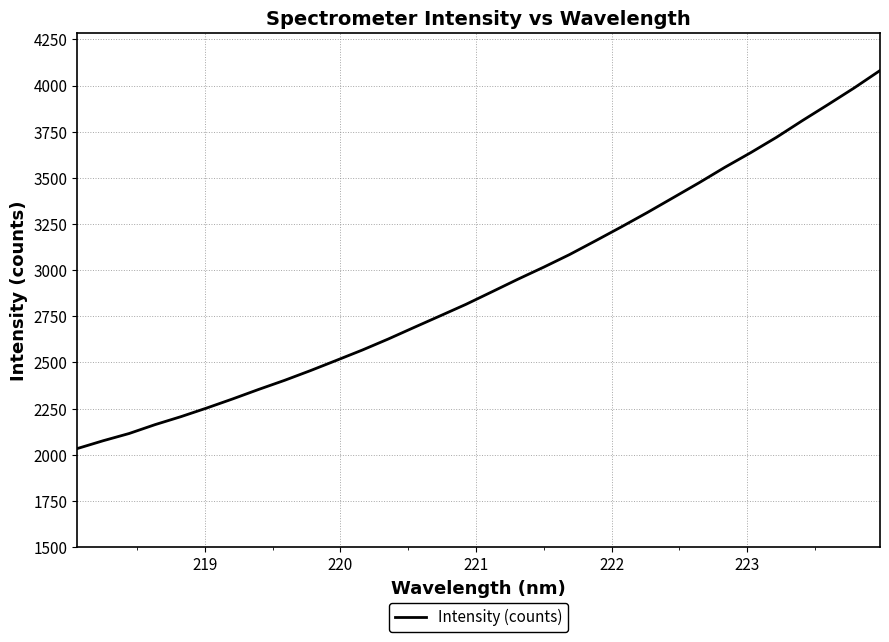

What is the minimum value shown in the chart?

2033.7